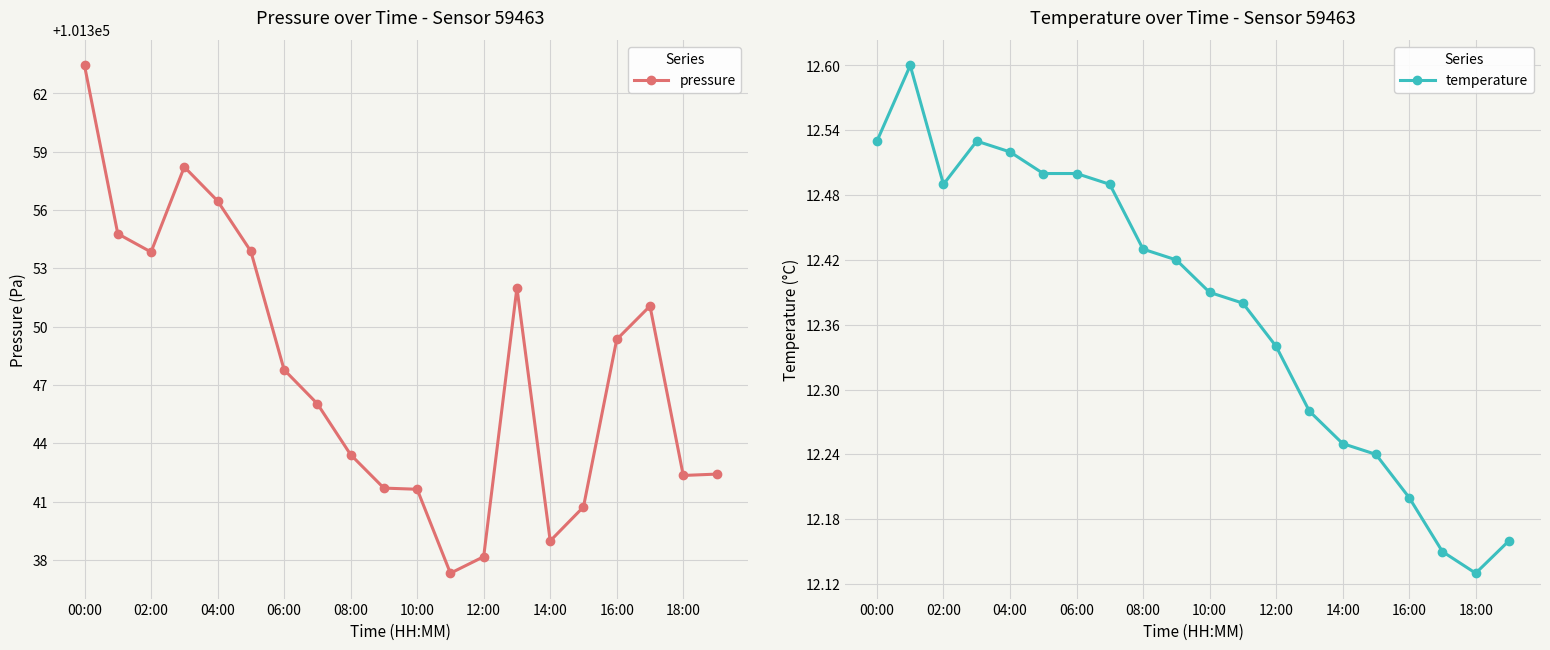

Does the chart have visible grid lines?

Yes